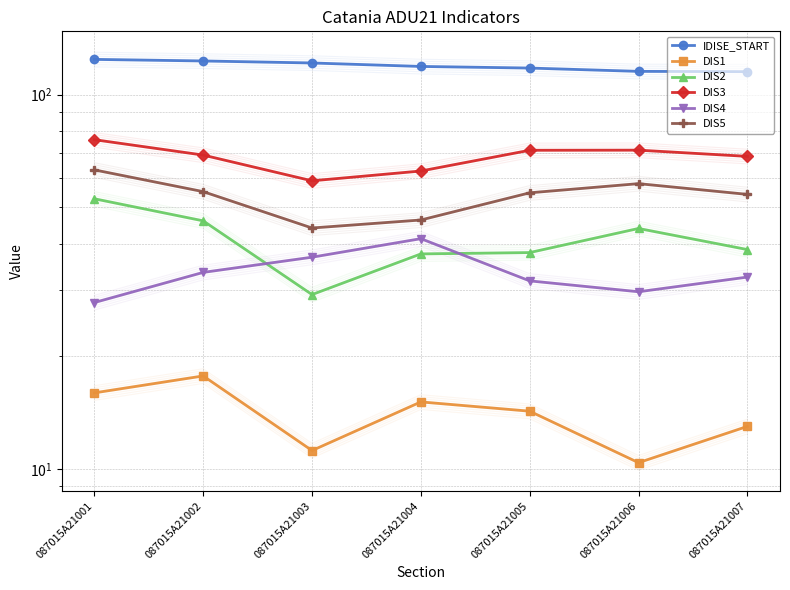

At how many categories does at least one series exceed 117?

5